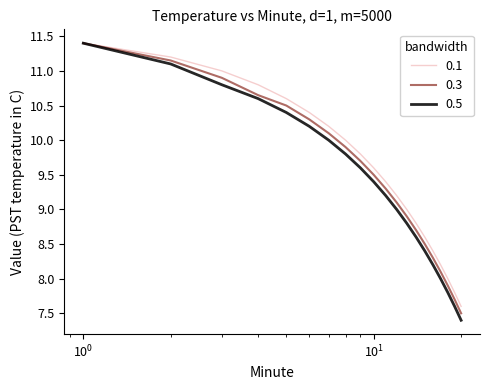

Which series has the largest range (max minus min)?

0.5